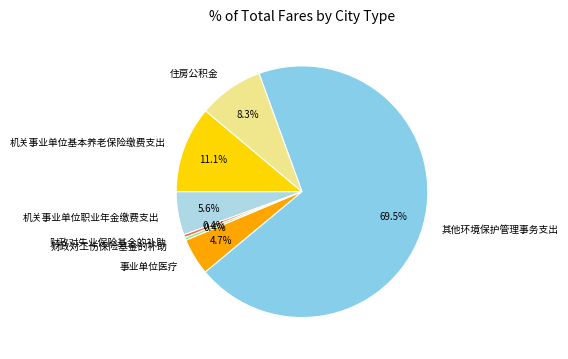

To the nearest percent, what percentage of the pie is 住房公积金?

8%